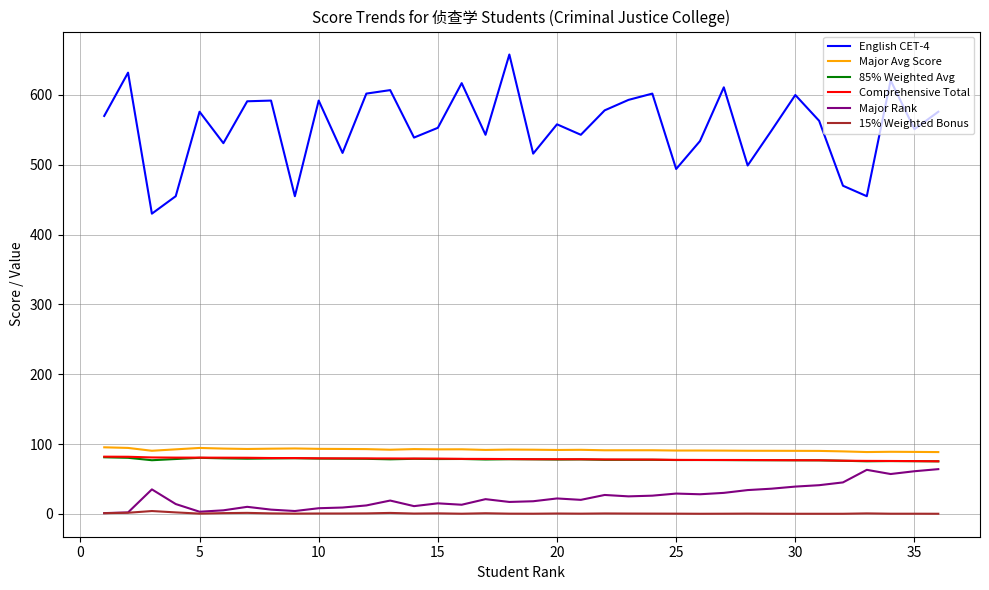

True or false: 85% Weighted Avg and Major Avg Score cross at least once.

False